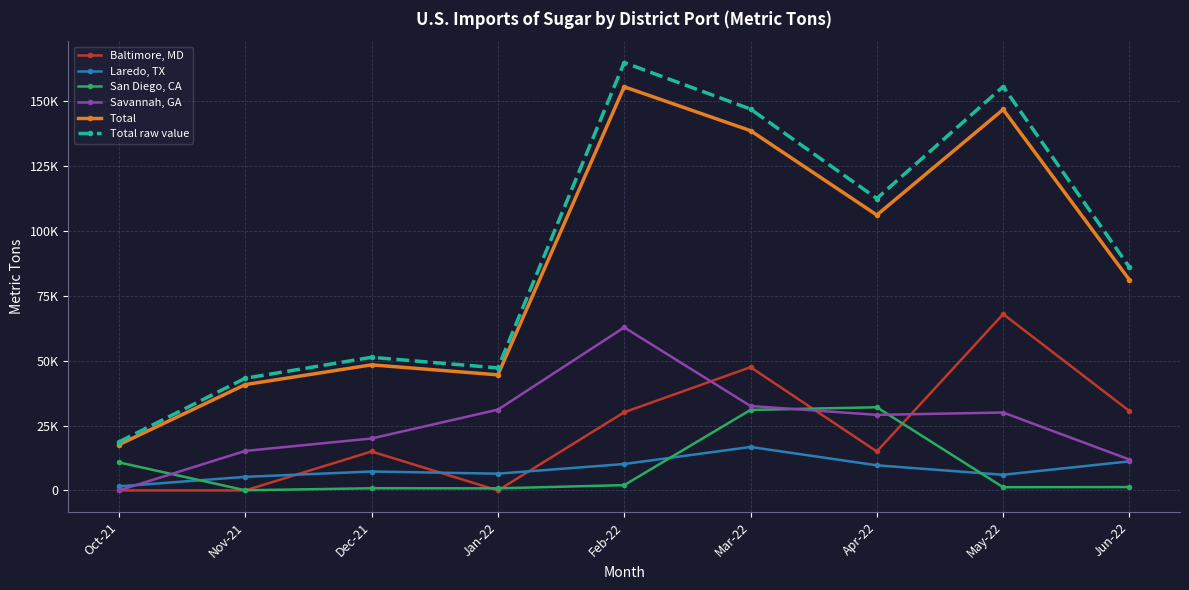

What are all the series names shown in the legend?

Baltimore, MD, Laredo, TX, San Diego, CA, Savannah, GA, Total, Total raw value